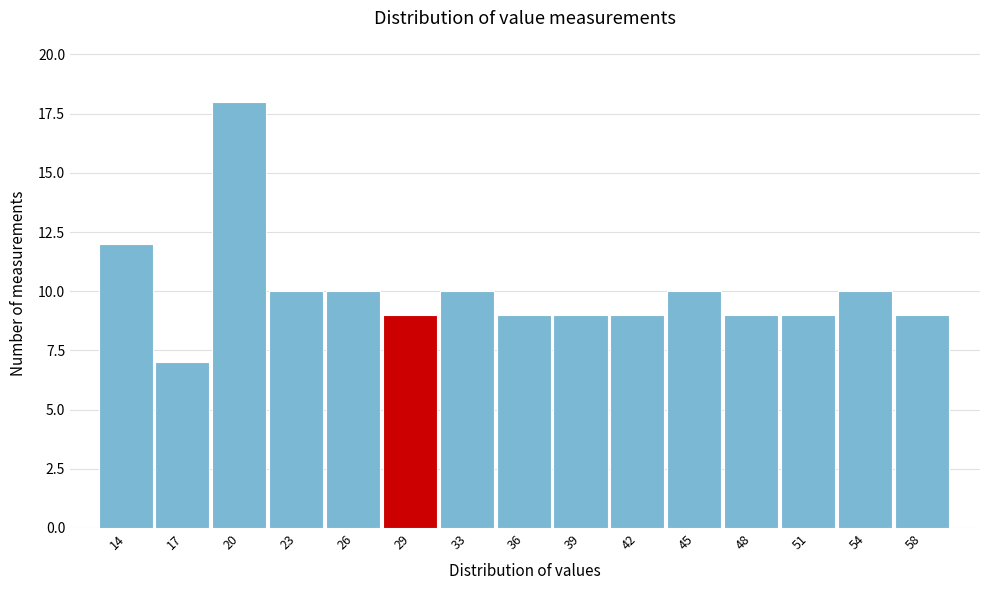

Over which range of the x-axis is the bar tallest?

18.5 to 21.5